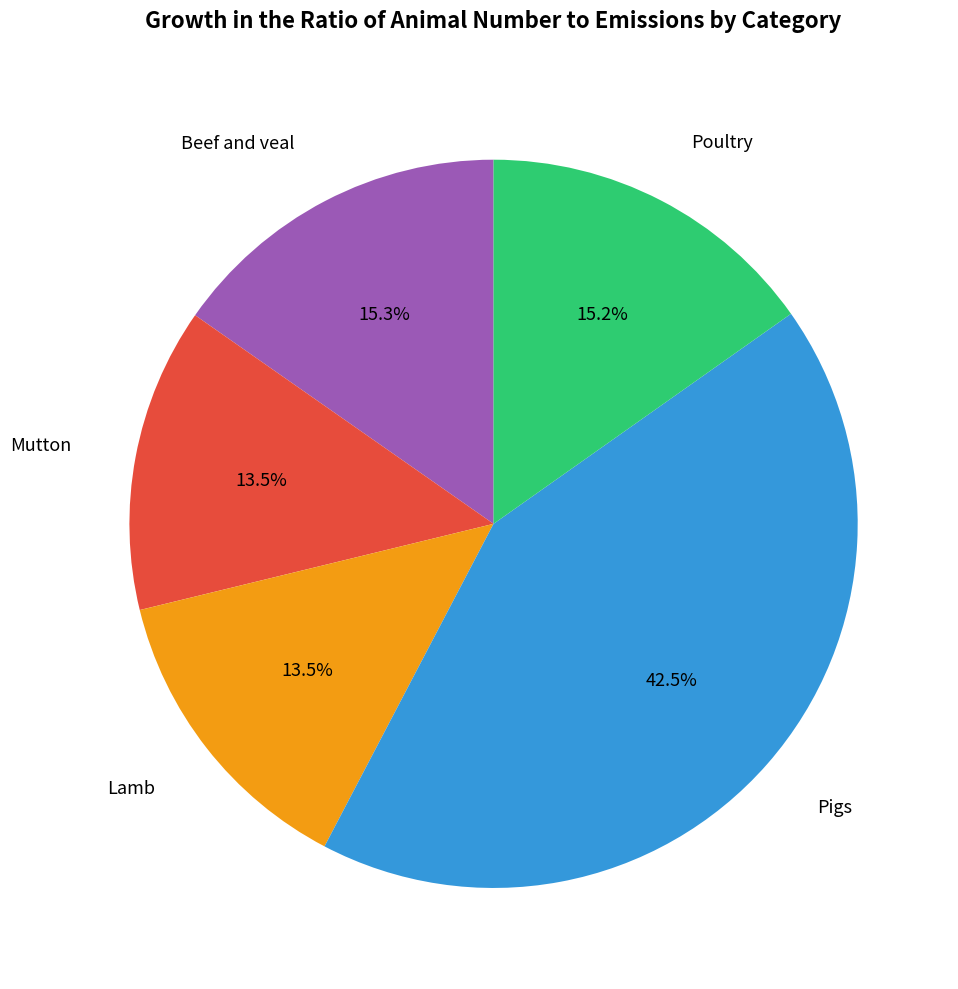

How many segments does this pie chart have?

5